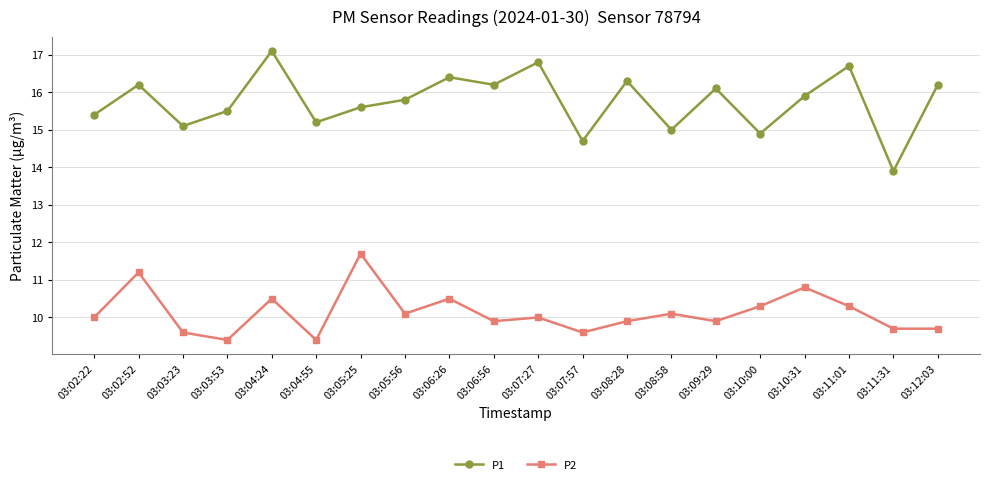

What is the average value of the P2 series?

10.1